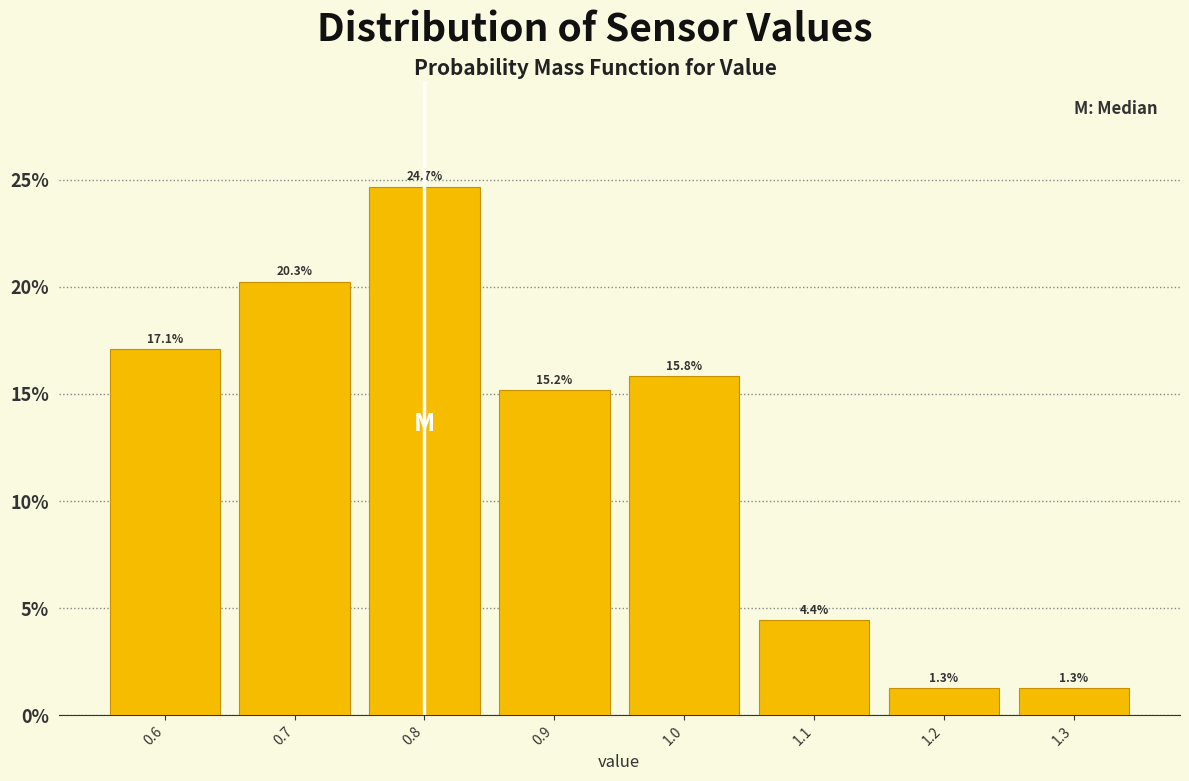

Reading left to right, transcribe this chart: for each bar, give the range it covers on the x-axis and its height.

0.55 to 0.65: 17.1
0.65 to 0.75: 20.3
0.75 to 0.85: 24.7
0.85 to 0.95: 15.2
0.95 to 1.05: 15.8
1.05 to 1.15: 4.4
1.15 to 1.25: 1.3
1.25 to 1.35: 1.3